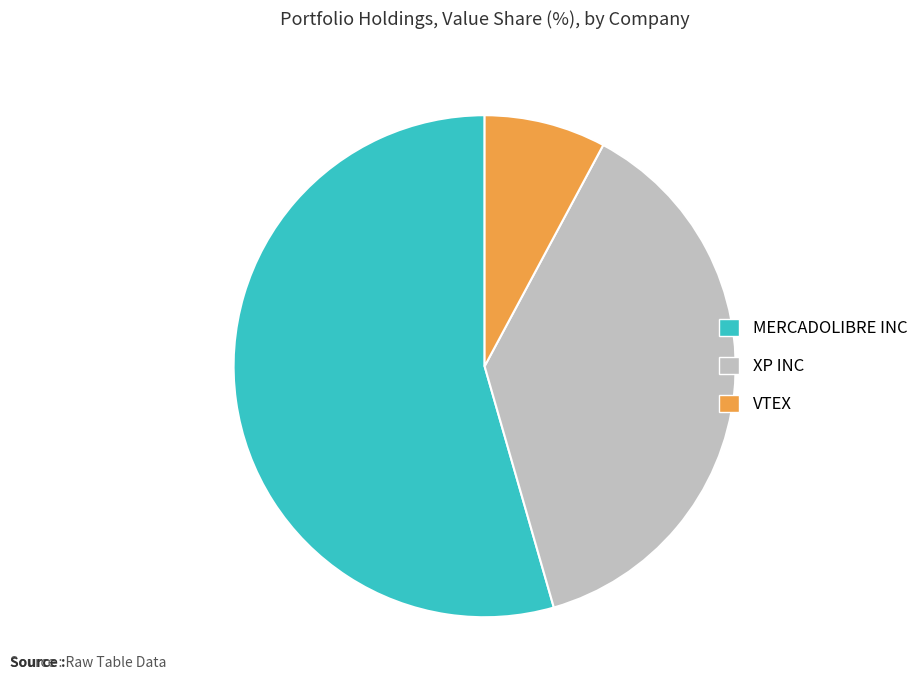

Does MERCADOLIBRE INC represent more than half of the total?

Yes